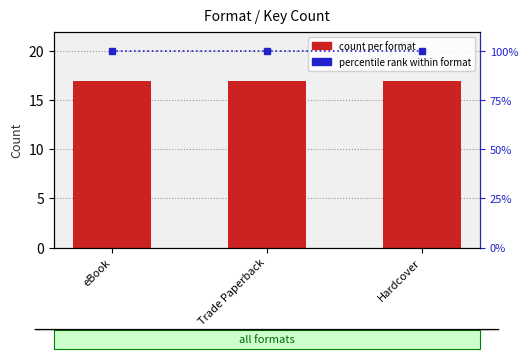

List the series in order of their overall mean, lowest first.

count per format, percentile rank within format